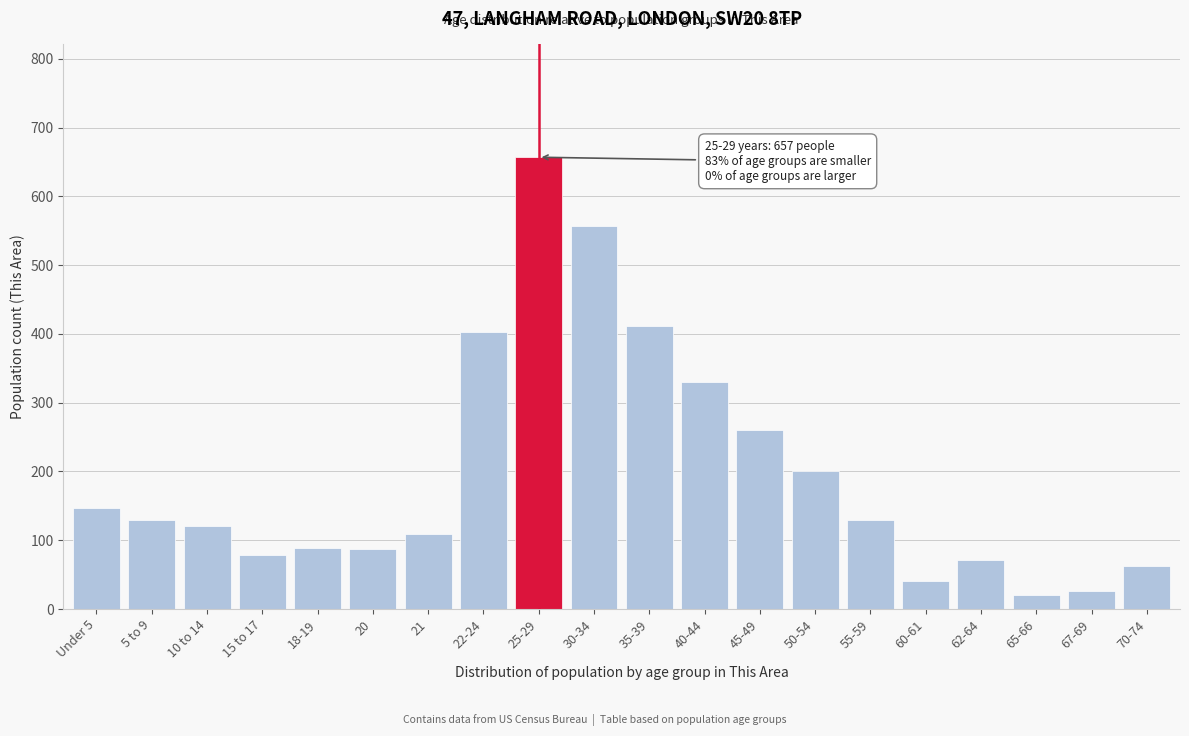

Approximately how many times larger is the value at Under 5 compared to 60-61?

3.6